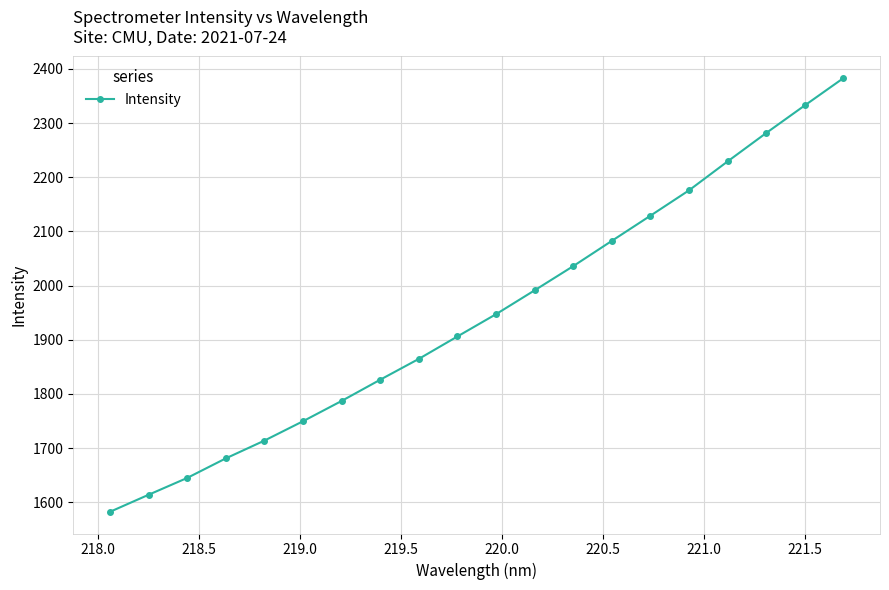

What is the maximum value shown in the chart?

2382.9